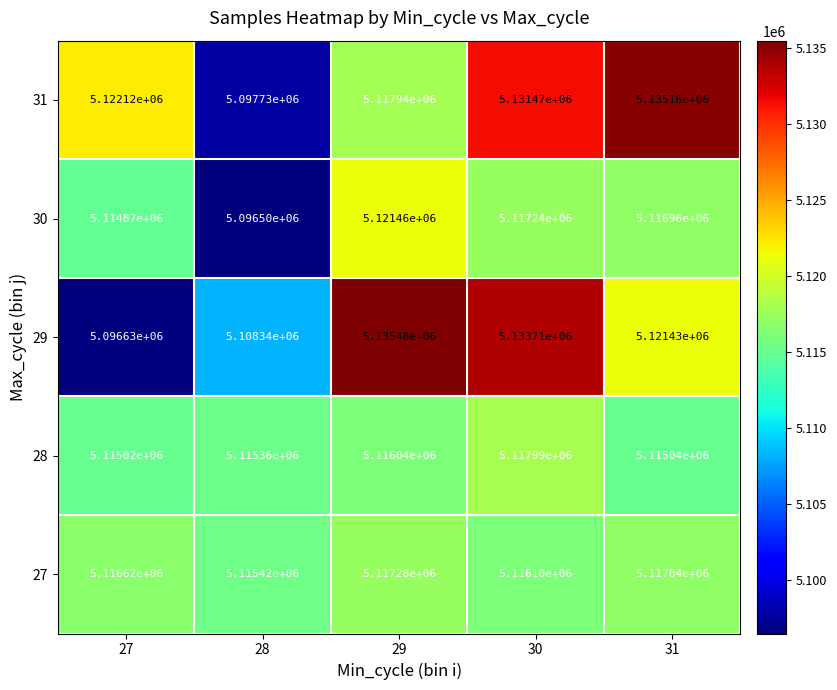

What is the total value across all series at 29?

25608200